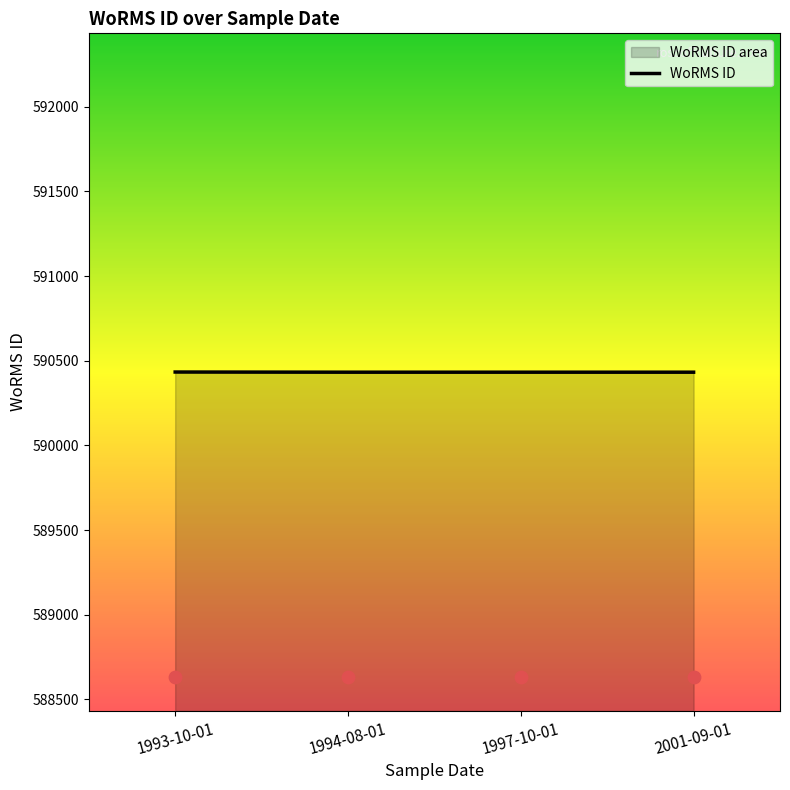

What is the change in value from 1993-10-01 to 1997-10-01?

-1